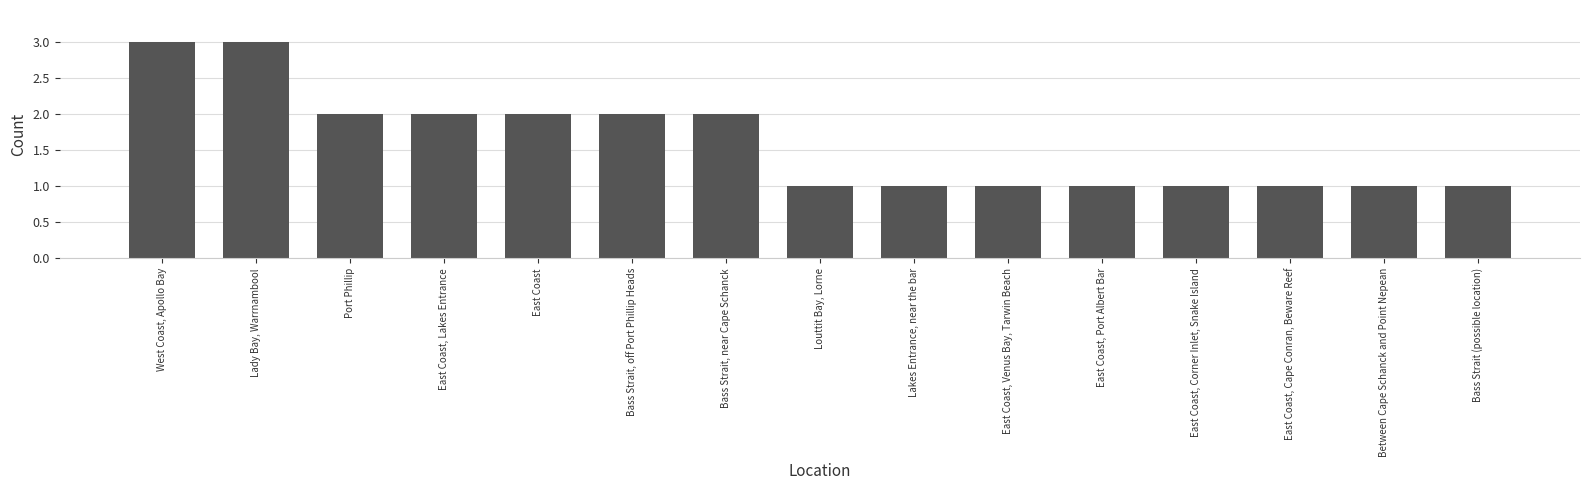

What is the maximum value shown in the chart?

3